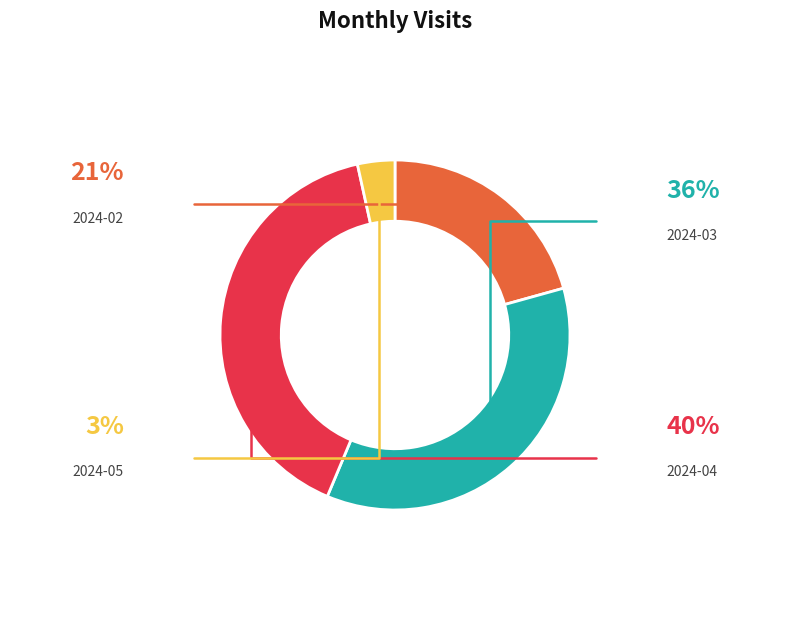

Is there a majority slice in this chart?

No